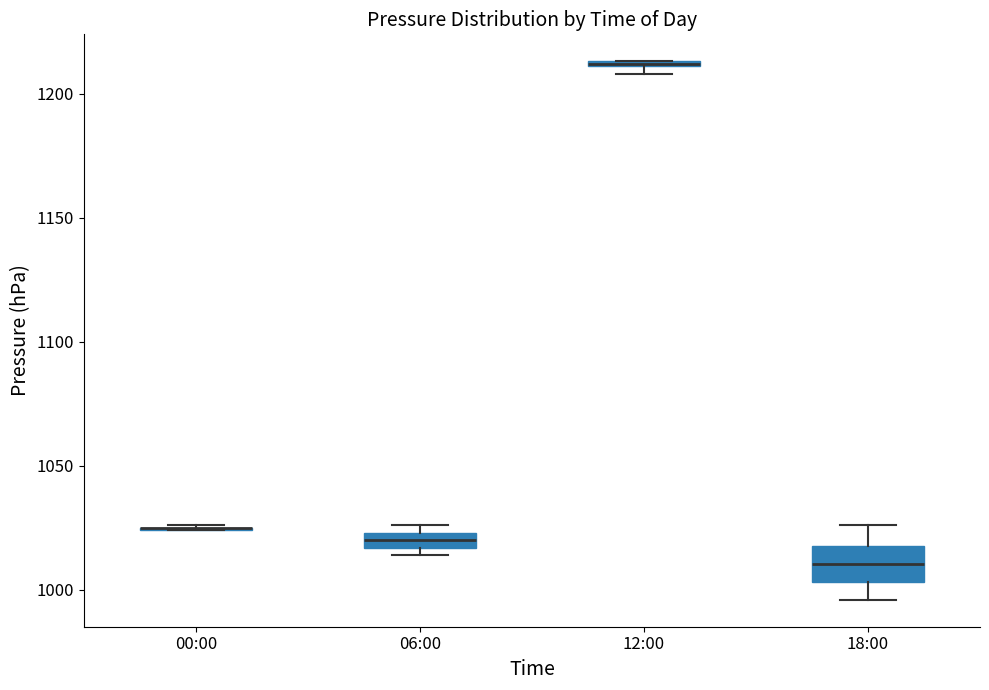

Where is the upper edge of the box for 12:00 on the y-axis? The values are not printed on the chart, so give them approximately, as read against the axis.

1215